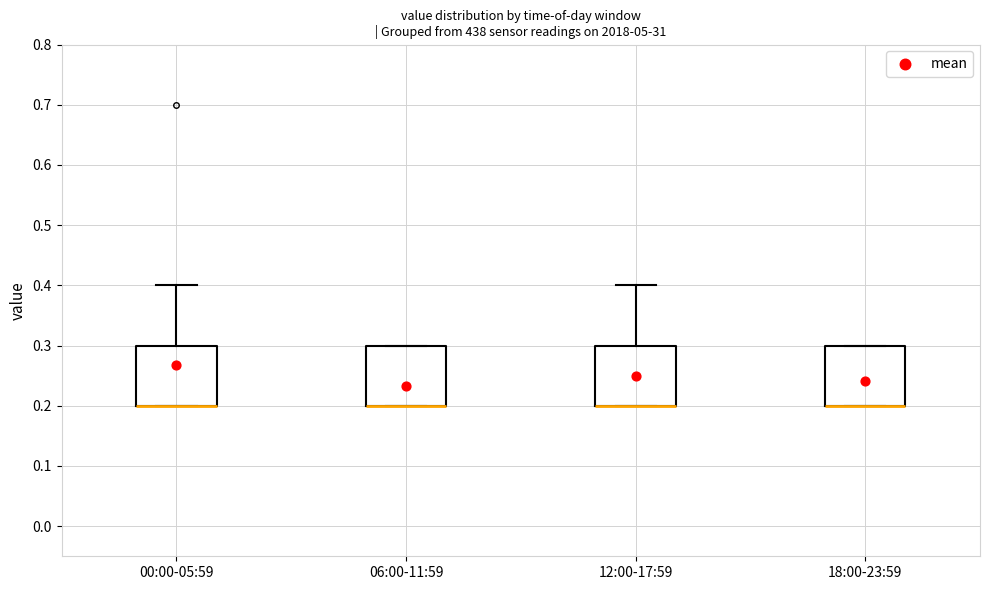

Reading left to right, transcribe this box plot: for each box, give where its median line is, the range the box spans, and where its two whiskers end, as read against the y-axis. The values are not printed on the chart, so give them approximately, as read against the axis.

00:00-05:59: median 0.2 (drawn on the box's lower edge), box 0.2 to 0.3, whiskers 0.2 to 0.4
06:00-11:59: median 0.2 (drawn on the box's lower edge), box 0.2 to 0.3, whiskers 0.2 to 0.3
12:00-17:59: median 0.2 (drawn on the box's lower edge), box 0.2 to 0.3, whiskers 0.2 to 0.4
18:00-23:59: median 0.2 (drawn on the box's lower edge), box 0.2 to 0.3, whiskers 0.2 to 0.3